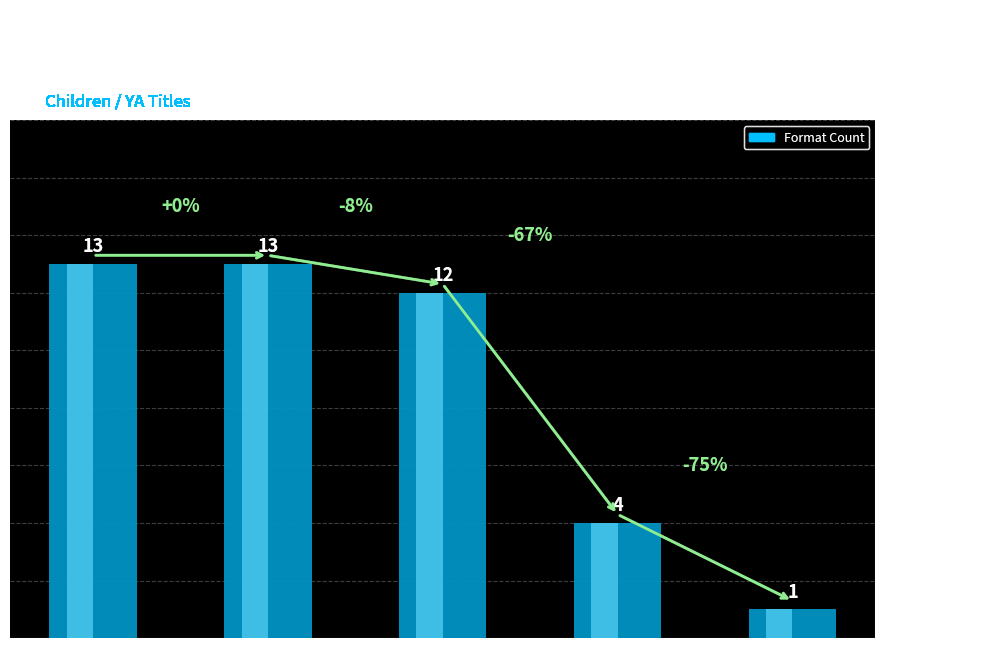

Reading left to right, transcribe all the data shown in this chart.

13	13	12	4	1